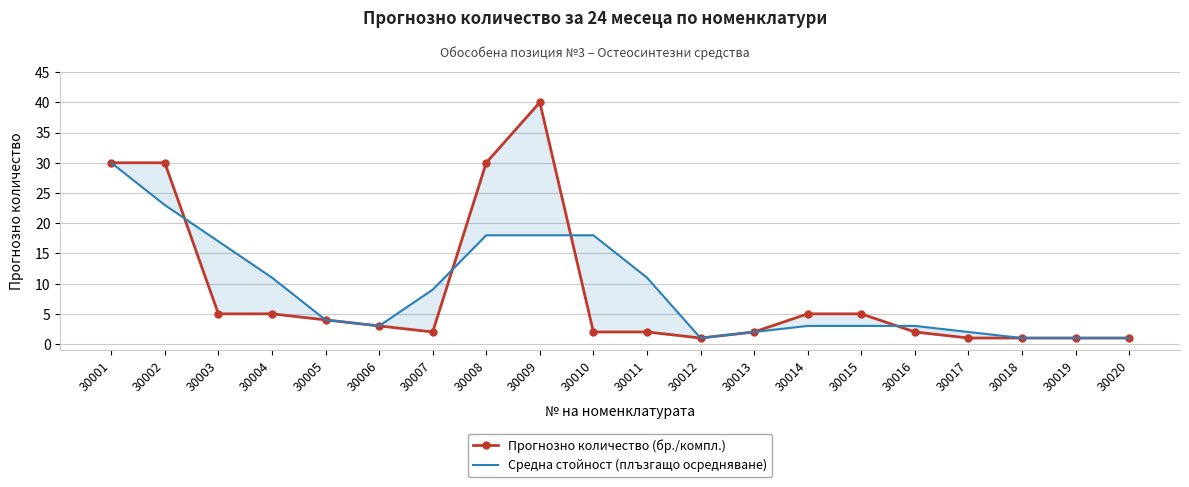

At which label does Средна стойност (плъзгащо осредняване) reach its peak?

30001